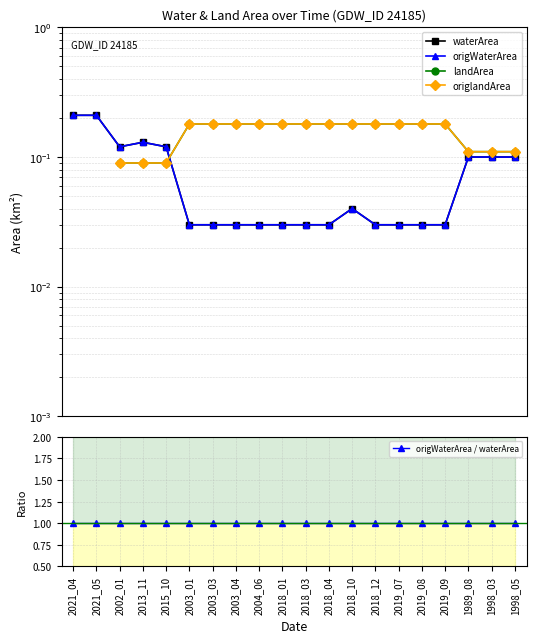

How many distinct data groups are displayed?

5